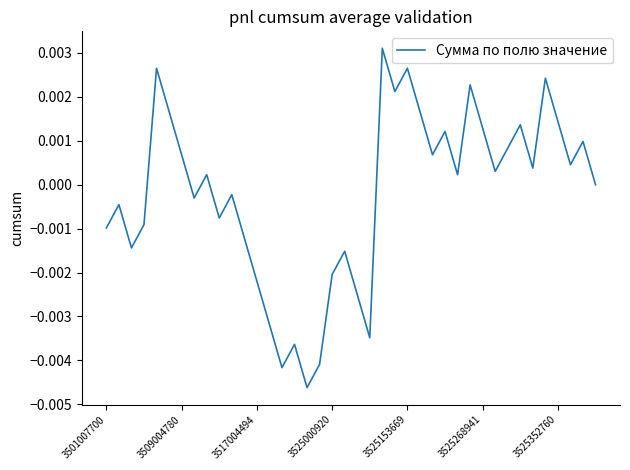

How many lines are shown in the chart?

1